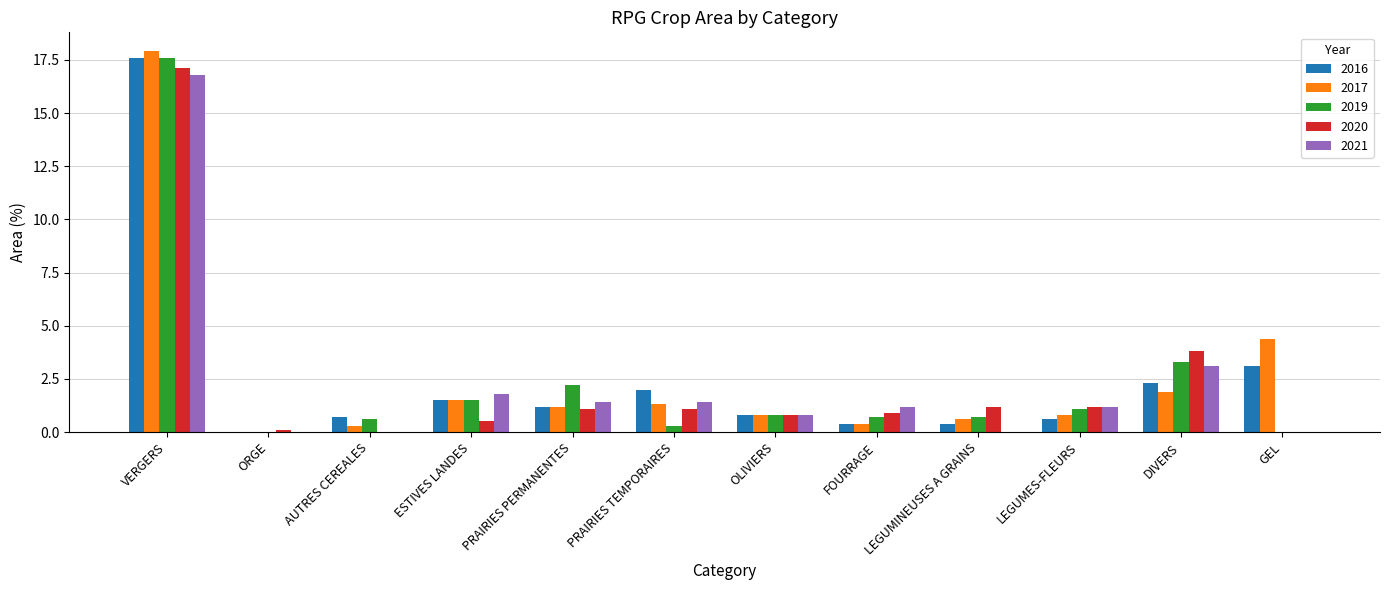

Which series changed the most between PRAIRIES PERMANENTES and OLIVIERS?

2019